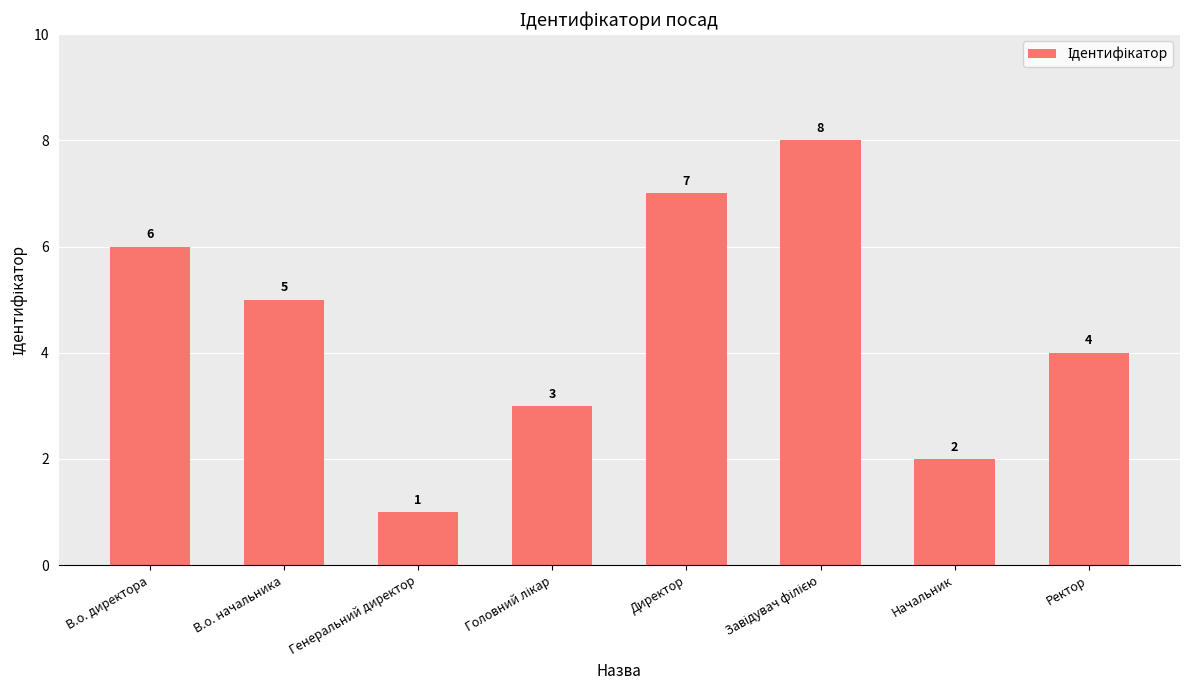

What is the smallest value displayed?

1